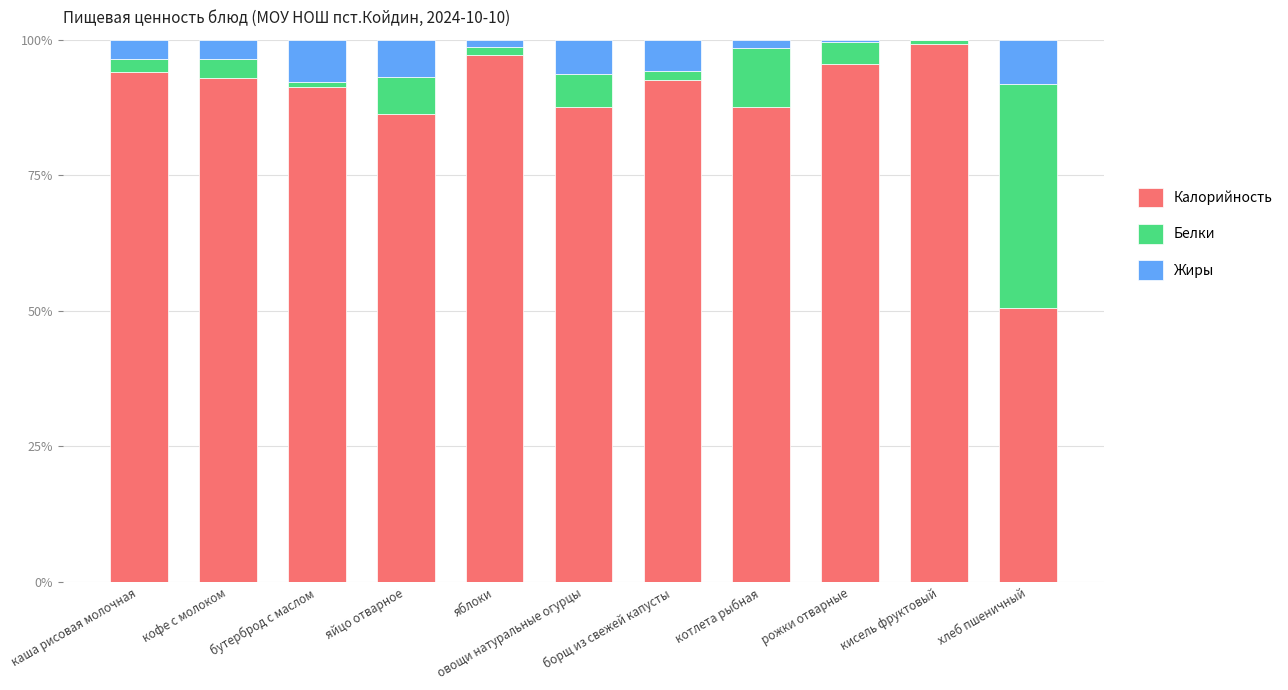

Rank the categories by Калорийность value from highest to lowest.

кисель фруктовый, яблоки, рожки отварные, каша рисовая молочная, кофе с молоком, борщ из свежей капусты, бутерброд с маслом, котлета рыбная, овощи натуральные огурцы, яйцо отварное, хлеб пшеничный